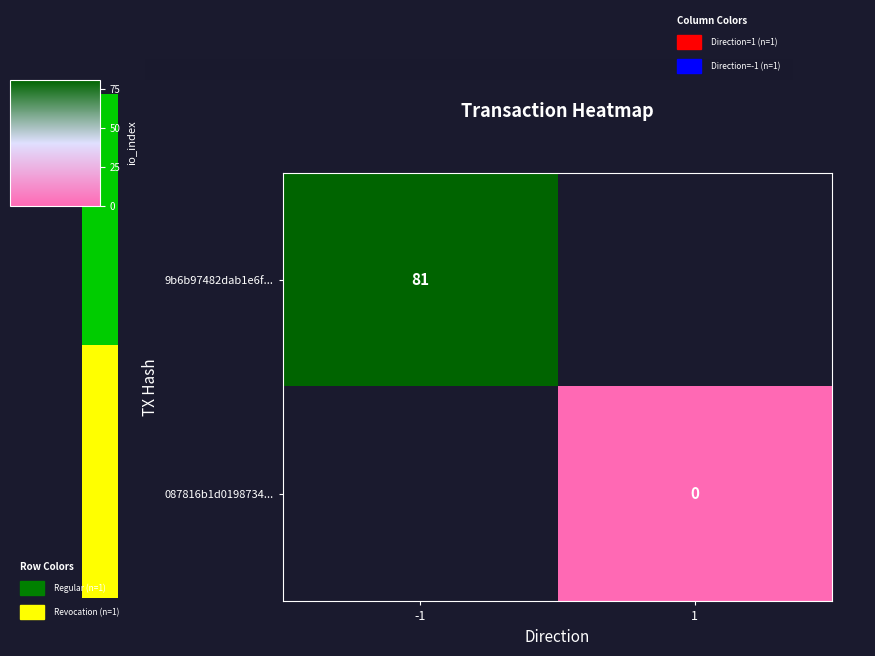

The value of 9b6b97482dab1e6f... at -1 is 81. True or false?

True